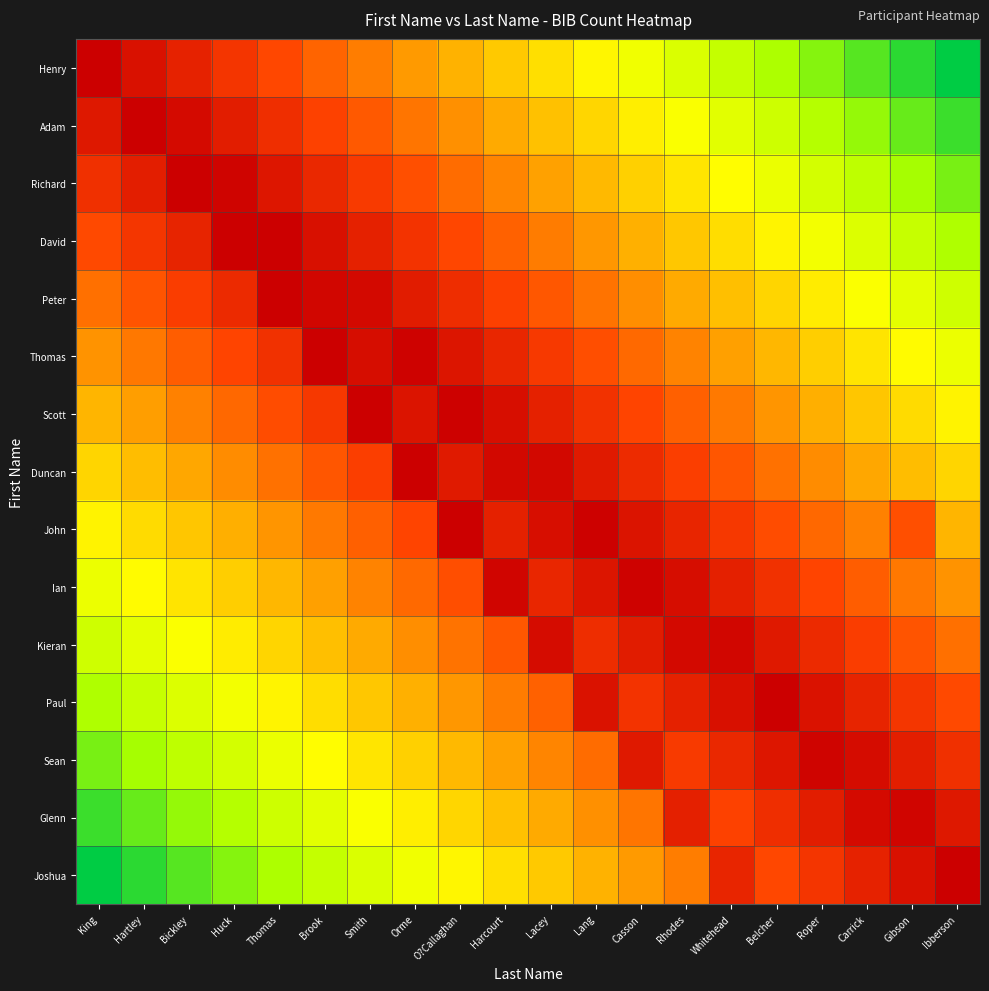

Reading left to right, what are all the values shown in this chart?

Henry: King=0.0	Hartley=0.1	Bickley=0.1	Huck=0.2	Thomas=0.2	Brook=0.3	Smith=0.3	Orme=0.4	O?Callaghan=0.4	Harcourt=0.5	Lacey=0.5	Lang=0.6	Casson=0.6	Rhodes=0.7	Whitehead=0.7	Belcher=0.8	Roper=0.8	Carrick=0.9	Gibson=0.9	Ibberson=1.0
Adam: King=0.1	Hartley=0.0	Bickley=0.0	Huck=0.1	Thomas=0.1	Brook=0.2	Smith=0.2	Orme=0.3	O?Callaghan=0.3	Harcourt=0.4	Lacey=0.5	Lang=0.5	Casson=0.6	Rhodes=0.6	Whitehead=0.7	Belcher=0.7	Roper=0.8	Carrick=0.8	Gibson=0.9	Ibberson=0.9
Richard: King=0.1	Hartley=0.1	Bickley=0.0	Huck=0.0	Thomas=0.1	Brook=0.1	Smith=0.2	Orme=0.2	O?Callaghan=0.3	Harcourt=0.3	Lacey=0.4	Lang=0.4	Casson=0.5	Rhodes=0.5	Whitehead=0.6	Belcher=0.6	Roper=0.7	Carrick=0.8	Gibson=0.8	Ibberson=0.9
David: King=0.2	Hartley=0.2	Bickley=0.1	Huck=0.0	Thomas=0.0	Brook=0.0	Smith=0.1	Orme=0.2	O?Callaghan=0.2	Harcourt=0.3	Lacey=0.3	Lang=0.4	Casson=0.4	Rhodes=0.5	Whitehead=0.5	Belcher=0.6	Roper=0.6	Carrick=0.7	Gibson=0.7	Ibberson=0.8
Peter: King=0.3	Hartley=0.2	Bickley=0.2	Huck=0.1	Thomas=0.0	Brook=0.0	Smith=0.0	Orme=0.1	O?Callaghan=0.1	Harcourt=0.2	Lacey=0.2	Lang=0.3	Casson=0.3	Rhodes=0.4	Whitehead=0.5	Belcher=0.5	Roper=0.6	Carrick=0.6	Gibson=0.7	Ibberson=0.7
Thomas: King=0.4	Hartley=0.3	Bickley=0.3	Huck=0.2	Thomas=0.1	Brook=0.0	Smith=0.0	Orme=0.0	O?Callaghan=0.1	Harcourt=0.1	Lacey=0.2	Lang=0.2	Casson=0.3	Rhodes=0.3	Whitehead=0.4	Belcher=0.4	Roper=0.5	Carrick=0.5	Gibson=0.6	Ibberson=0.6
Scott: King=0.4	Hartley=0.4	Bickley=0.3	Huck=0.3	Thomas=0.2	Brook=0.2	Smith=0.0	Orme=0.1	O?Callaghan=0.0	Harcourt=0.0	Lacey=0.1	Lang=0.2	Casson=0.2	Rhodes=0.3	Whitehead=0.3	Belcher=0.4	Roper=0.4	Carrick=0.5	Gibson=0.5	Ibberson=0.6
Duncan: King=0.5	Hartley=0.4	Bickley=0.4	Huck=0.3	Thomas=0.3	Brook=0.2	Smith=0.2	Orme=0.0	O?Callaghan=0.1	Harcourt=0.0	Lacey=0.0	Lang=0.1	Casson=0.1	Rhodes=0.2	Whitehead=0.2	Belcher=0.3	Roper=0.3	Carrick=0.4	Gibson=0.4	Ibberson=0.5
John: King=0.6	Hartley=0.5	Bickley=0.5	Huck=0.4	Thomas=0.4	Brook=0.3	Smith=0.3	Orme=0.2	O?Callaghan=0.0	Harcourt=0.1	Lacey=0.0	Lang=0.0	Casson=0.1	Rhodes=0.1	Whitehead=0.2	Belcher=0.2	Roper=0.3	Carrick=0.3	Gibson=0.2	Ibberson=0.4
Ian: King=0.6	Hartley=0.6	Bickley=0.5	Huck=0.5	Thomas=0.4	Brook=0.4	Smith=0.3	Orme=0.3	O?Callaghan=0.2	Harcourt=0.0	Lacey=0.1	Lang=0.1	Casson=0.0	Rhodes=0.0	Whitehead=0.1	Belcher=0.1	Roper=0.2	Carrick=0.3	Gibson=0.3	Ibberson=0.4
Kieran: King=0.7	Hartley=0.7	Bickley=0.6	Huck=0.6	Thomas=0.5	Brook=0.5	Smith=0.4	Orme=0.3	O?Callaghan=0.3	Harcourt=0.2	Lacey=0.0	Lang=0.1	Casson=0.1	Rhodes=0.0	Whitehead=0.0	Belcher=0.1	Roper=0.1	Carrick=0.2	Gibson=0.2	Ibberson=0.3
Paul: King=0.8	Hartley=0.7	Bickley=0.7	Huck=0.6	Thomas=0.6	Brook=0.5	Smith=0.5	Orme=0.4	O?Callaghan=0.4	Harcourt=0.3	Lacey=0.3	Lang=0.1	Casson=0.2	Rhodes=0.1	Whitehead=0.0	Belcher=0.0	Roper=0.1	Carrick=0.1	Gibson=0.2	Ibberson=0.2
Sean: King=0.9	Hartley=0.8	Bickley=0.8	Huck=0.7	Thomas=0.6	Brook=0.6	Smith=0.5	Orme=0.5	O?Callaghan=0.4	Harcourt=0.4	Lacey=0.3	Lang=0.3	Casson=0.1	Rhodes=0.2	Whitehead=0.1	Belcher=0.1	Roper=0.0	Carrick=0.0	Gibson=0.1	Ibberson=0.1
Glenn: King=0.9	Hartley=0.9	Bickley=0.8	Huck=0.8	Thomas=0.7	Brook=0.7	Smith=0.6	Orme=0.6	O?Callaghan=0.5	Harcourt=0.5	Lacey=0.4	Lang=0.3	Casson=0.3	Rhodes=0.1	Whitehead=0.2	Belcher=0.1	Roper=0.1	Carrick=0.0	Gibson=0.0	Ibberson=0.1
Joshua: King=1.0	Hartley=0.9	Bickley=0.9	Huck=0.8	Thomas=0.8	Brook=0.7	Smith=0.7	Orme=0.6	O?Callaghan=0.6	Harcourt=0.5	Lacey=0.5	Lang=0.4	Casson=0.4	Rhodes=0.3	Whitehead=0.1	Belcher=0.2	Roper=0.2	Carrick=0.1	Gibson=0.1	Ibberson=0.0